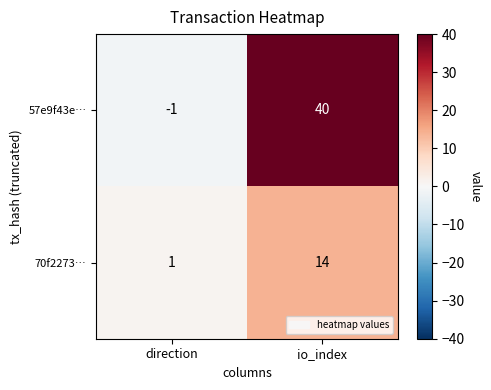

At which label is 57e9f43e… closest to 19?

direction